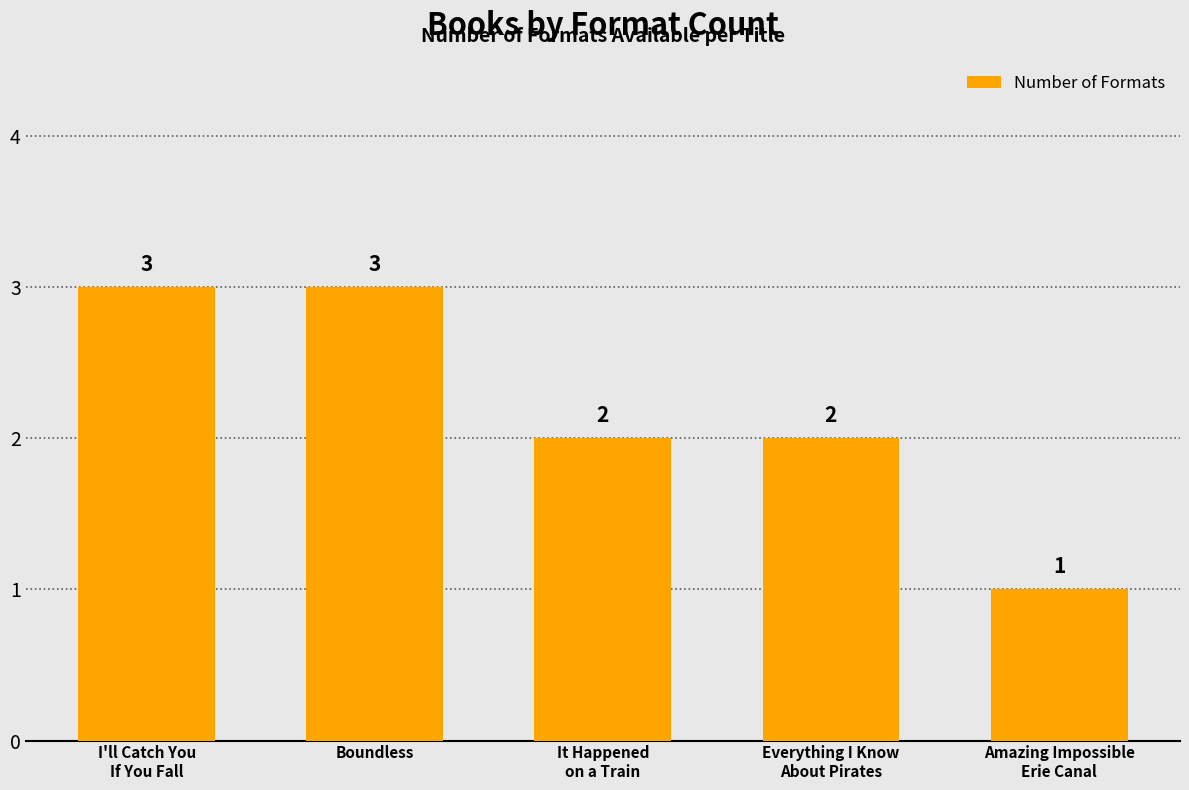

Which label corresponds to the smallest value in the chart?

Amazing Impossible
Erie Canal